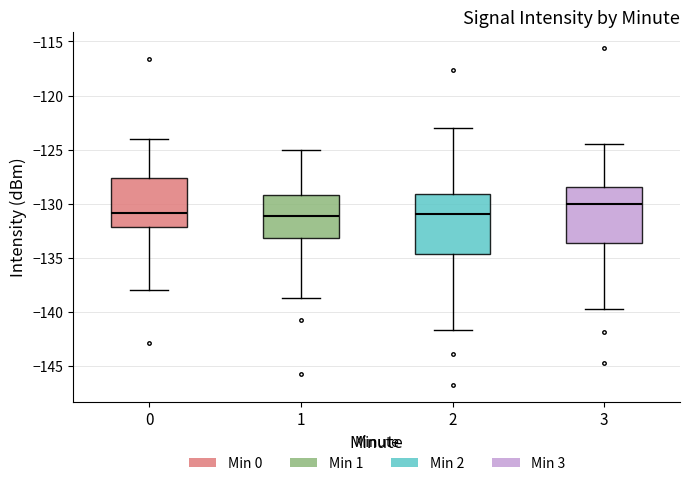

Reading left to right, transcribe this box plot: for each box, give where its median line is, the range the box spans, and where its two whiskers end, as read against the y-axis. The values are not printed on the chart, so give them approximately, as read against the axis.

0: median -131.0, box -132.0 to -127.5, whiskers -138.0 to -124.0
1: median -131.0, box -133.0 to -129.0, whiskers -138.5 to -125.0
2: median -131.0, box -134.5 to -129.0, whiskers -141.5 to -123.0
3: median -130.0, box -133.5 to -128.5, whiskers -139.5 to -124.5